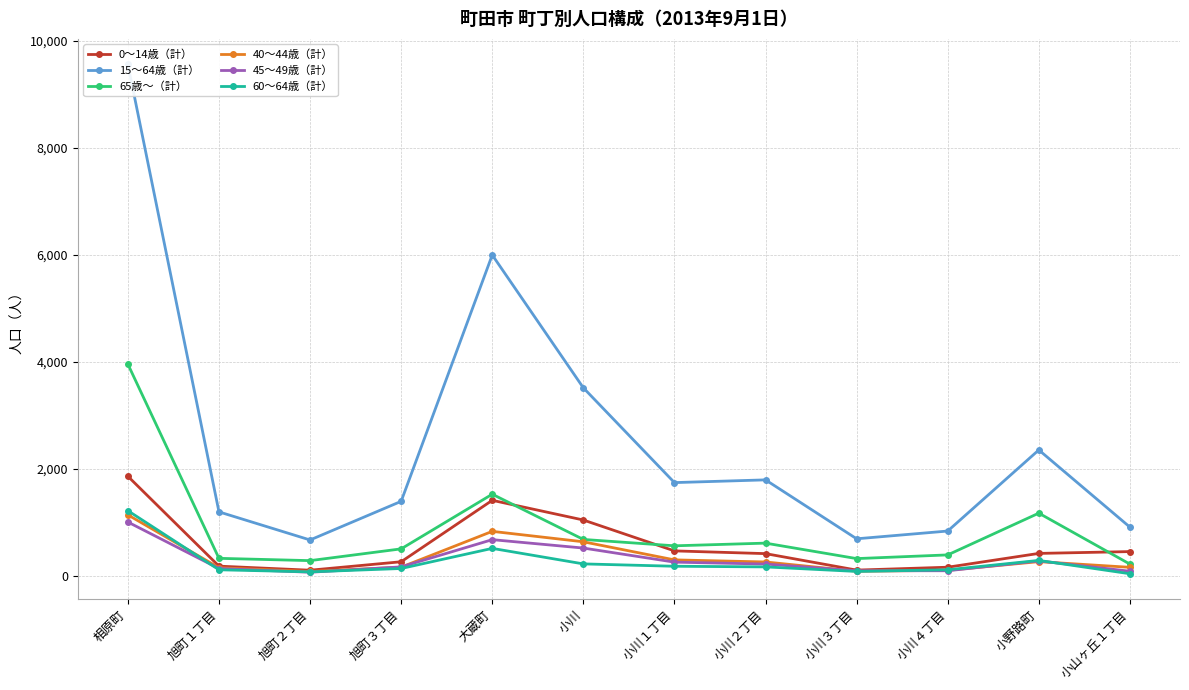

Reading left to right, what are all the values shown in this chart?

0～14歳（計）: 1859	180	104	262	1410	1042	465	414	106	160	418	452
15～64歳（計）: 9556	1194	669	1391	5994	3512	1741	1792	691	836	2351	909
65歳～（計）: 3954	326	283	503	1524	679	560	610	321	390	1170	218
40～44歳（計）: 1138	150	80	161	830	635	297	258	85	102	264	158
45～49歳（計）: 1004	135	66	166	675	518	255	219	94	94	278	85
60～64歳（計）: 1216	112	73	136	512	222	178	166	81	112	287	38